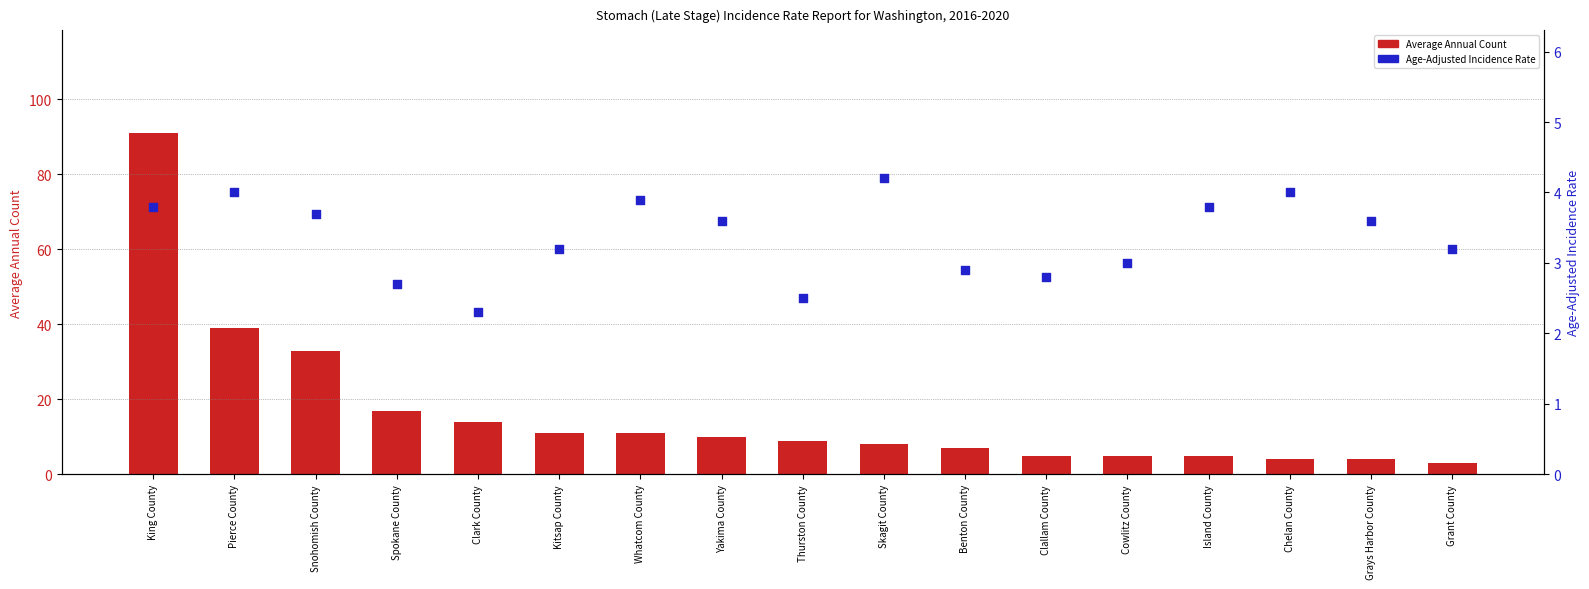

Which series contains the lowest Y value?

Age-Adjusted Incidence Rate